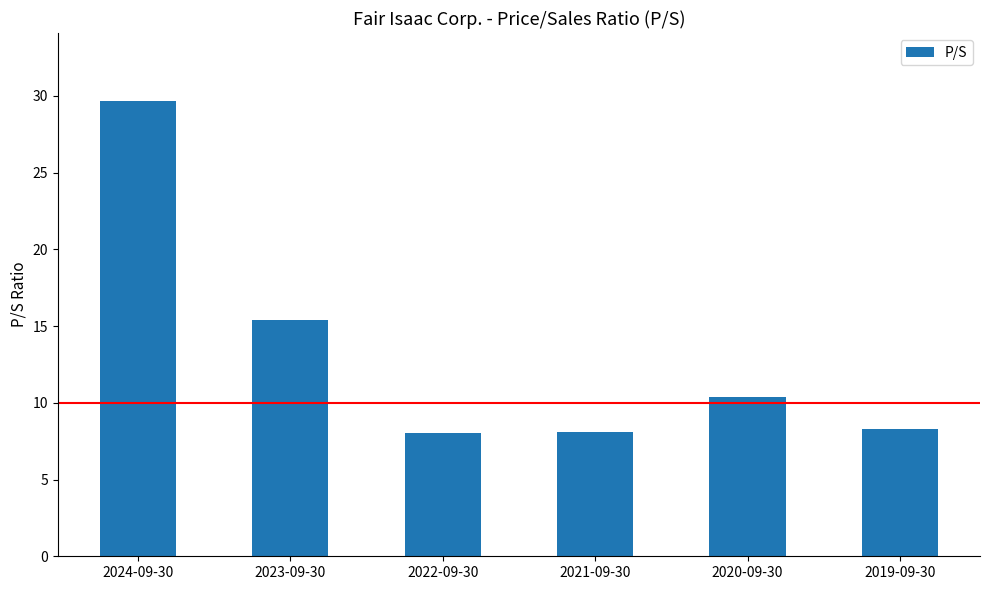

How many values are below 10?

3